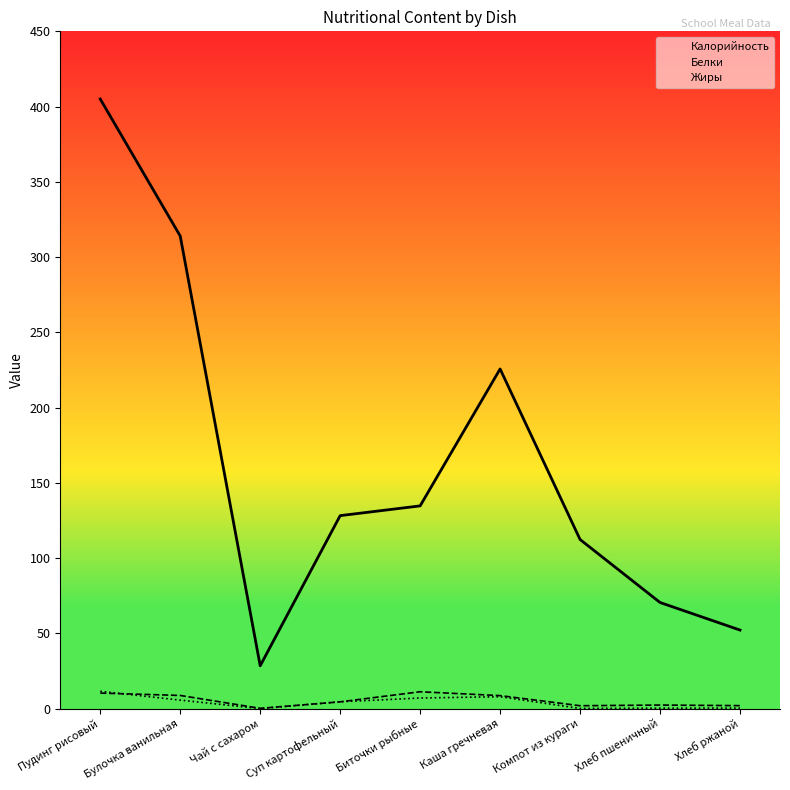

At which category is the sum across all series the highest?

Пудинг рисовый